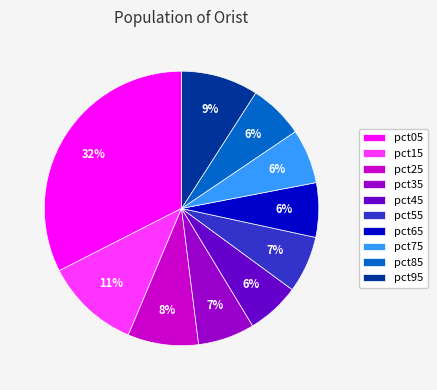

Combined, do pct45 and pct95 account for over 50%?

No